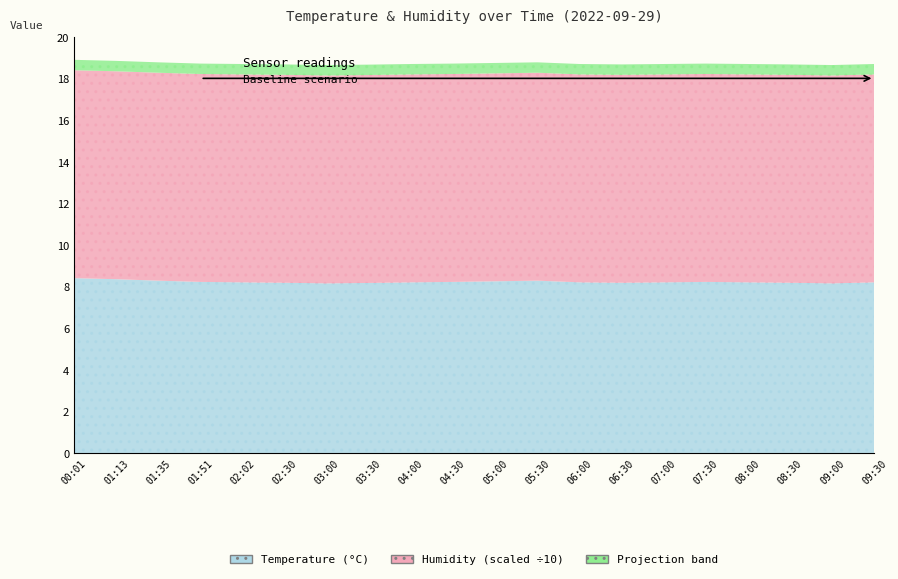

Does the chart display data point markers on the line(s)?

No